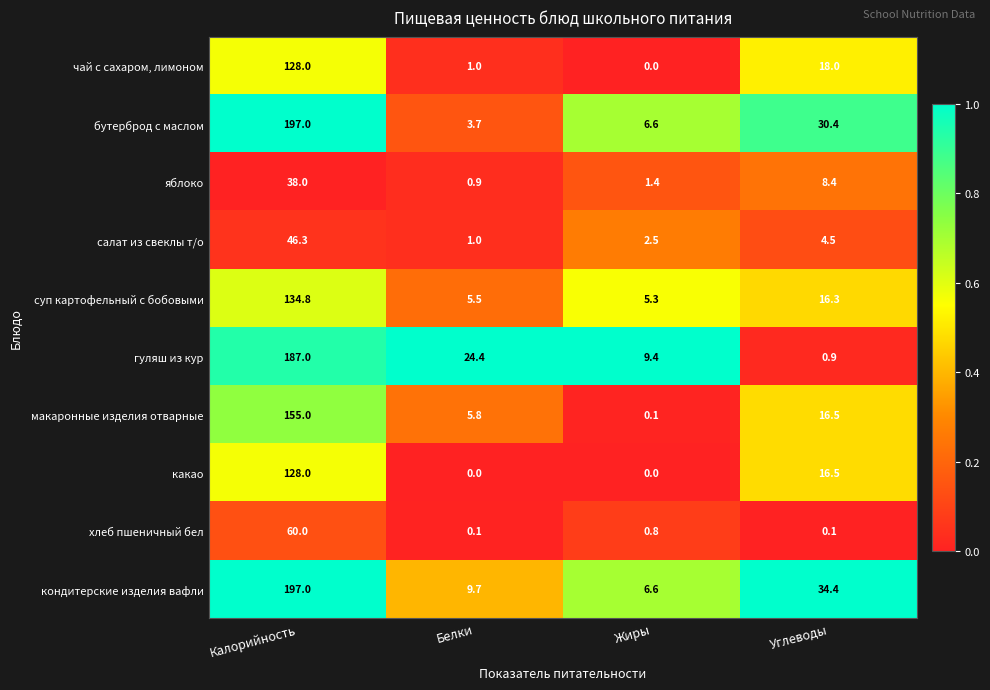

Is it true that чай с сахаром, лимоном equals -72.9 at Жиры?

False